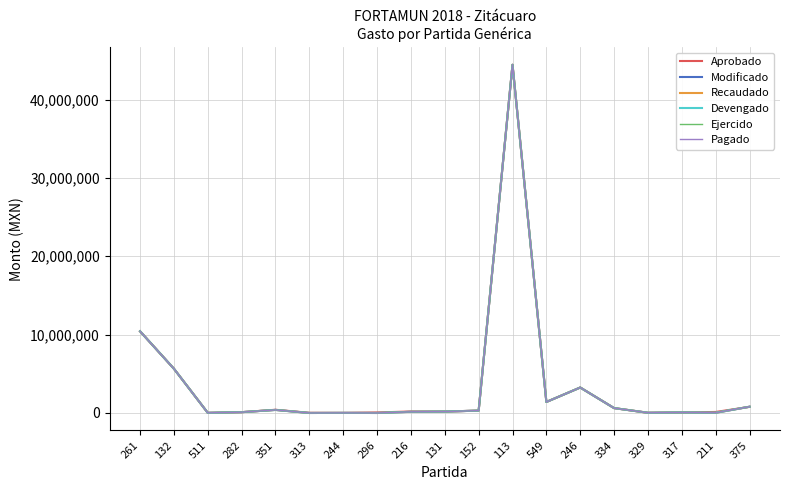

Reading left to right, extract all data points from this chart.

Aprobado: 261=10425147	132=5648670	511=17800	282=104400	351=410375	313=24363	244=12041	296=65751	216=190737	131=182342	152=301025	113=44441496	549=1406980	246=3253069	334=623100	329=27434	317=68034	211=130462	375=782597
Modificado: 261=10425147	132=5648670	511=17800	282=104400	351=390775	313=0	244=12041	296=0	216=150294	131=182342	152=301025	113=44441496	549=1406980	246=3248744	334=623100	329=27434	317=68034	211=28802	375=797597
Recaudado: 261=10425147	132=5648670	511=17800	282=104400	351=390775	313=0	244=12041	296=0	216=150294	131=182342	152=301025	113=44441496	549=1406980	246=3248744	334=623100	329=27434	317=68034	211=28802	375=797597
Devengado: 261=10425147	132=5648670	511=17800	282=104400	351=390775	313=0	244=12041	296=0	216=150294	131=182342	152=301025	113=44441496	549=1406980	246=3248744	334=623100	329=27434	317=68034	211=28802	375=797597
Ejercido: 261=10425147	132=5648670	511=17800	282=104400	351=390775	313=0	244=12041	296=0	216=150294	131=182342	152=301025	113=44441496	549=1406980	246=3248744	334=623100	329=27434	317=68034	211=28802	375=797597
Pagado: 261=10425147	132=5648670	511=17800	282=104400	351=390775	313=0	244=12041	296=0	216=150294	131=182342	152=301025	113=44441496	549=1406980	246=3248744	334=623100	329=27434	317=68034	211=28802	375=797597